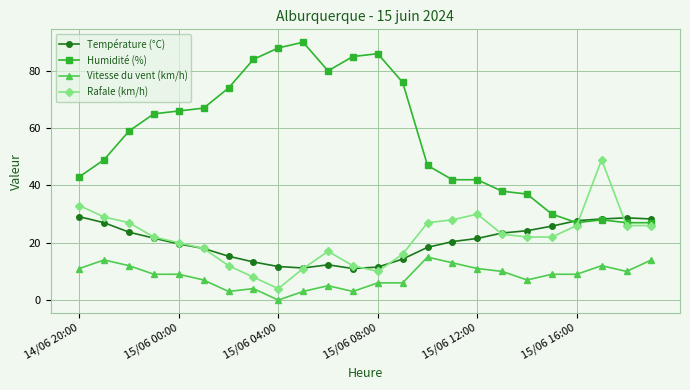

Which series has the largest total across all categories?

Humidité (%)